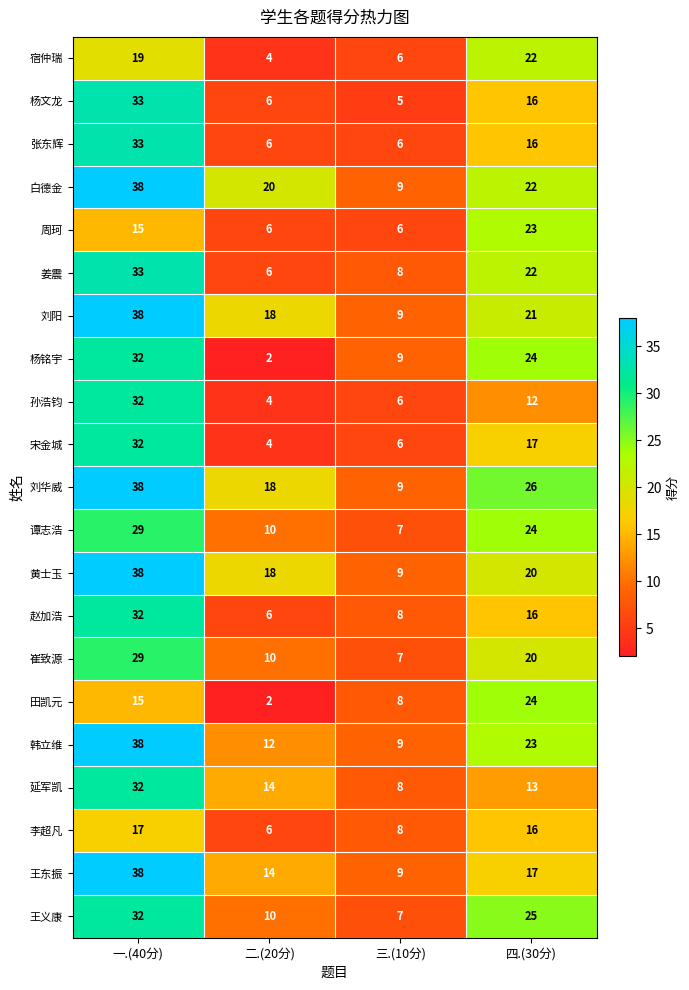

What is the difference between the 黄士玉 values at 二.(20分) and 一.(40分)?

20